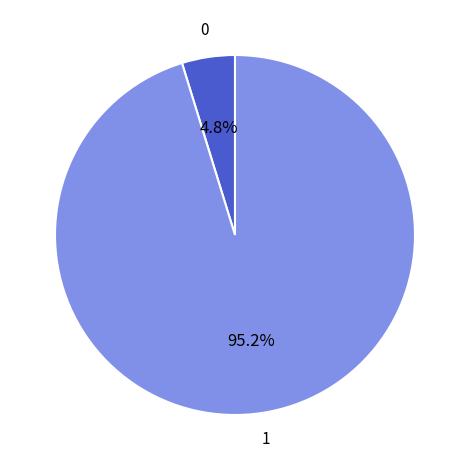

Is there any slice that represents more than half of the pie?

Yes